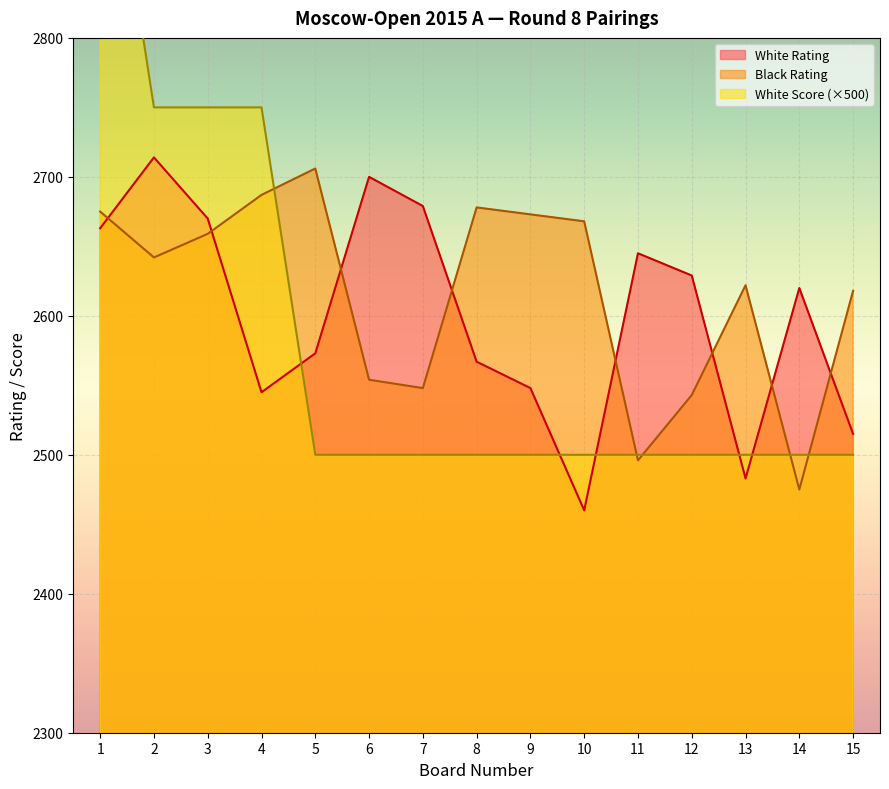

What is the maximum value shown in the chart?

3000